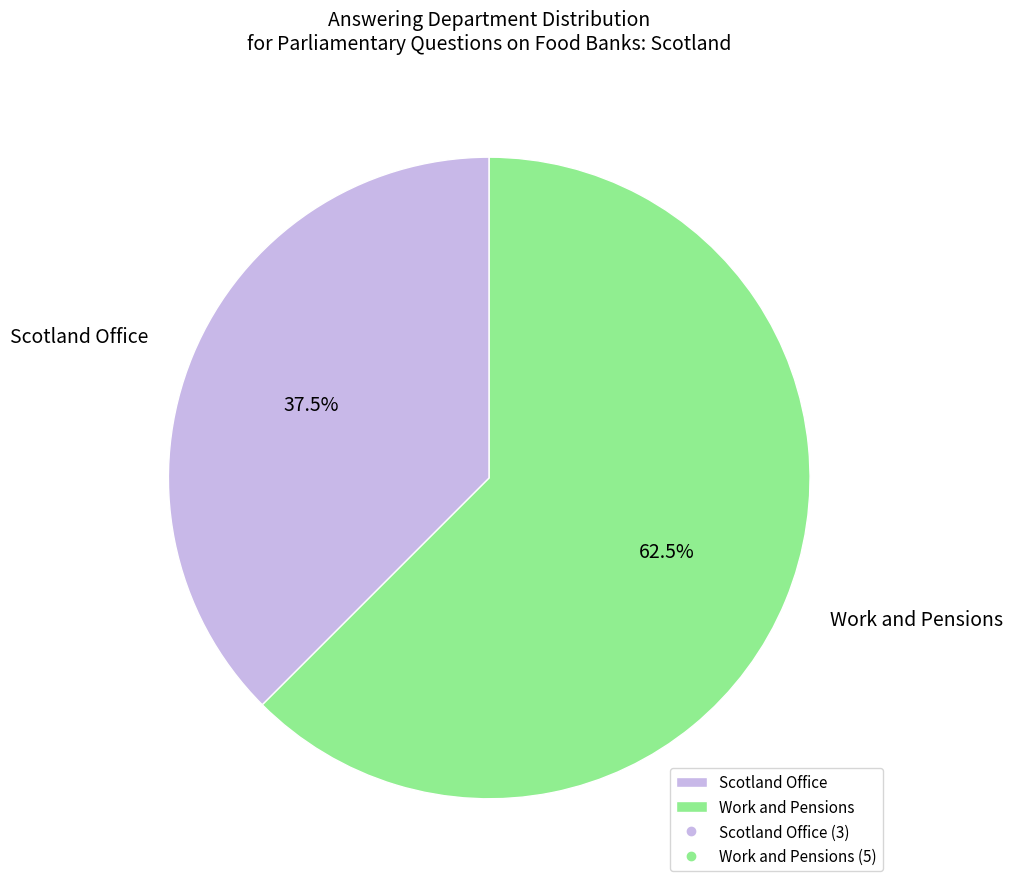

Is there any slice that represents more than half of the pie?

Yes